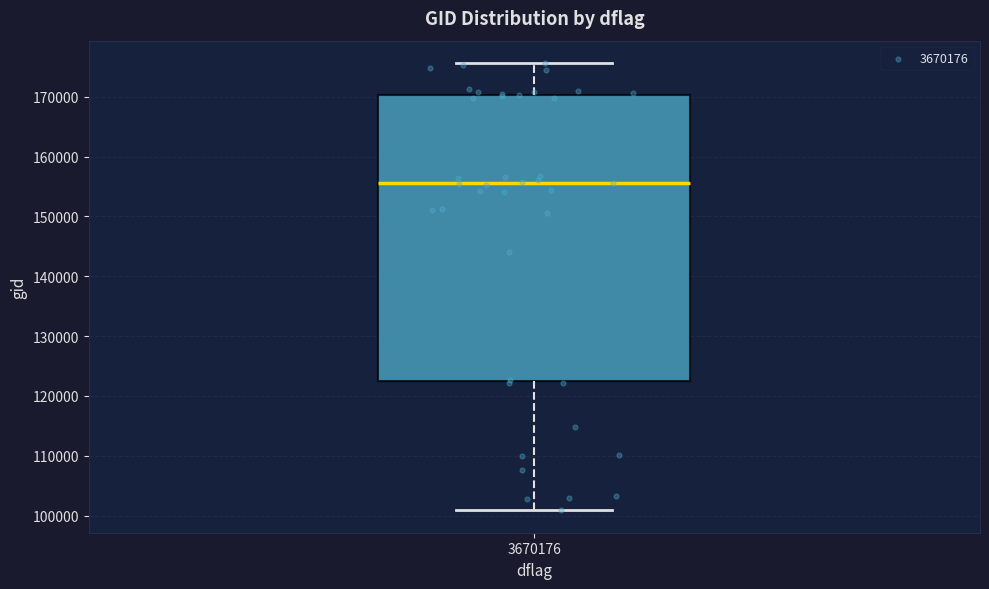

Where is the lower edge of the box at x = 3670176 on the y-axis? The values are not printed on the chart, so give them approximately, as read against the axis.

123000